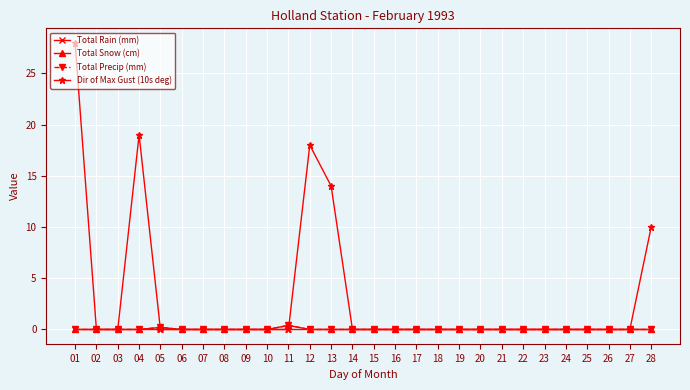

True or false: Dir of Max Gust (10s deg) has more than 0 points higher than both neighbors.

True